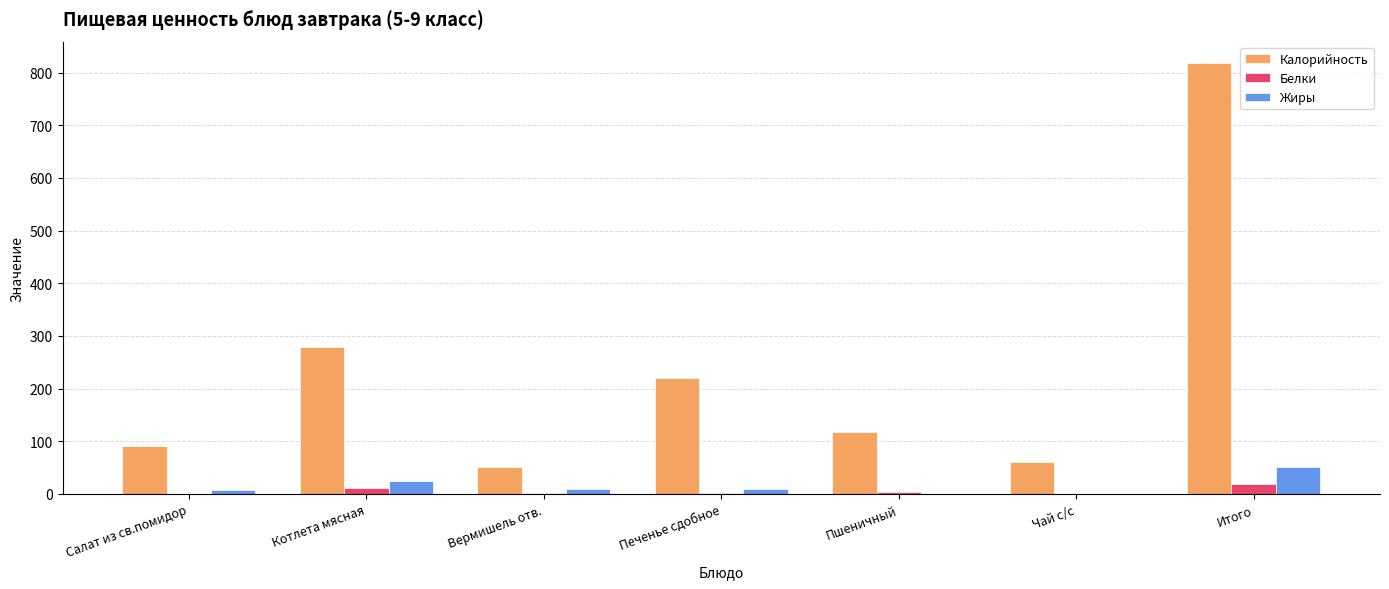

At which category does the chart reach its peak across all series?

Итого